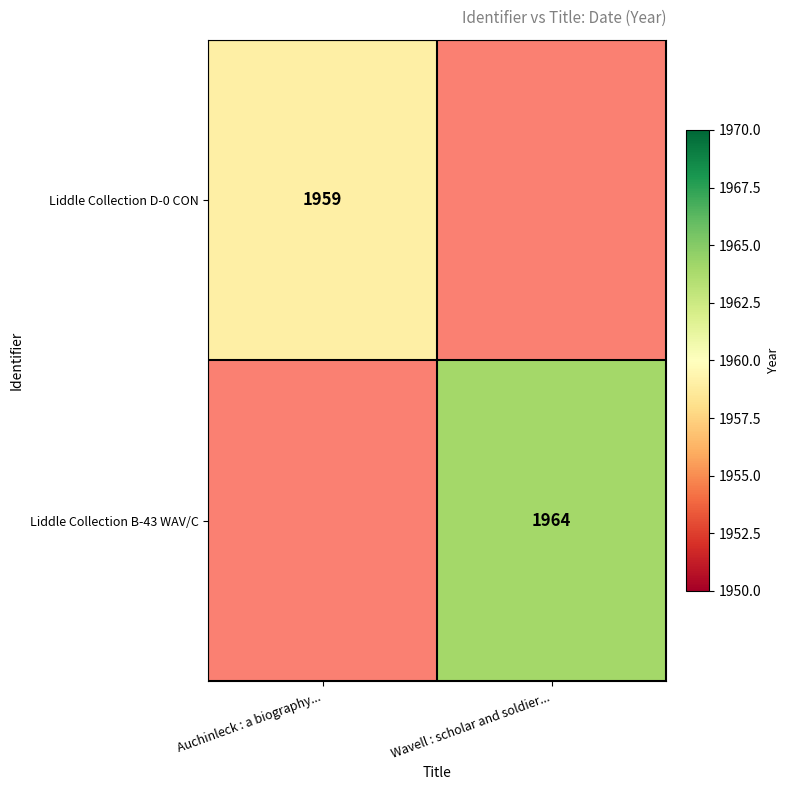

Is the value of Liddle Collection D-0 CON at Auchinleck : a biography... greater than the value of Liddle Collection B-43 WAV/C at Wavell : scholar and soldier...?

No